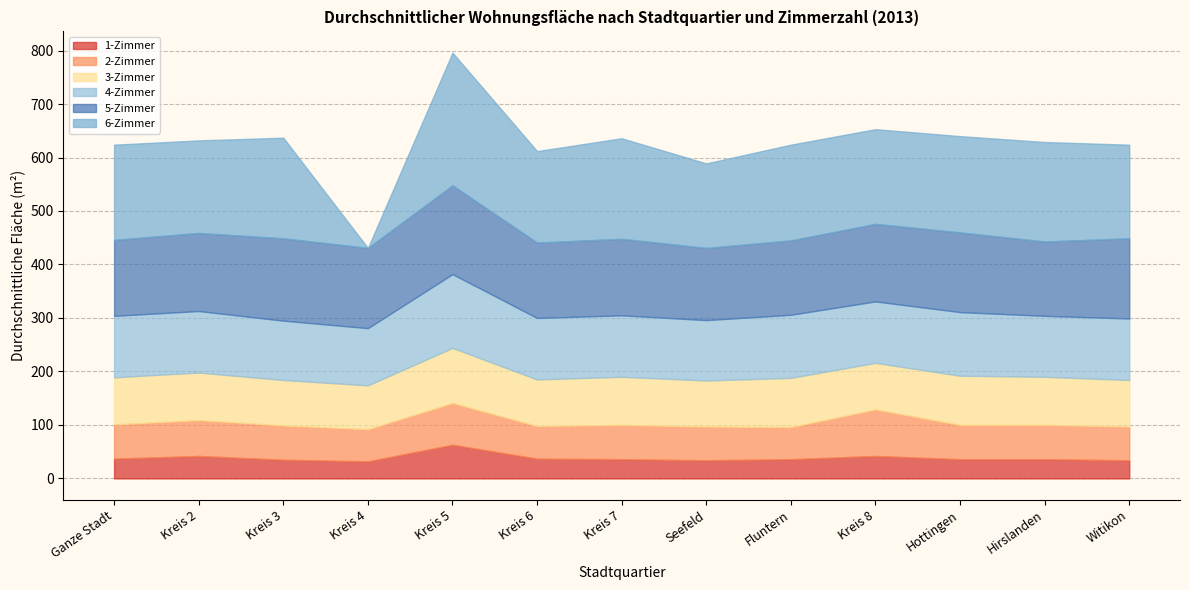

Is it true that 1-Zimmer equals 51 at Hottingen?

False